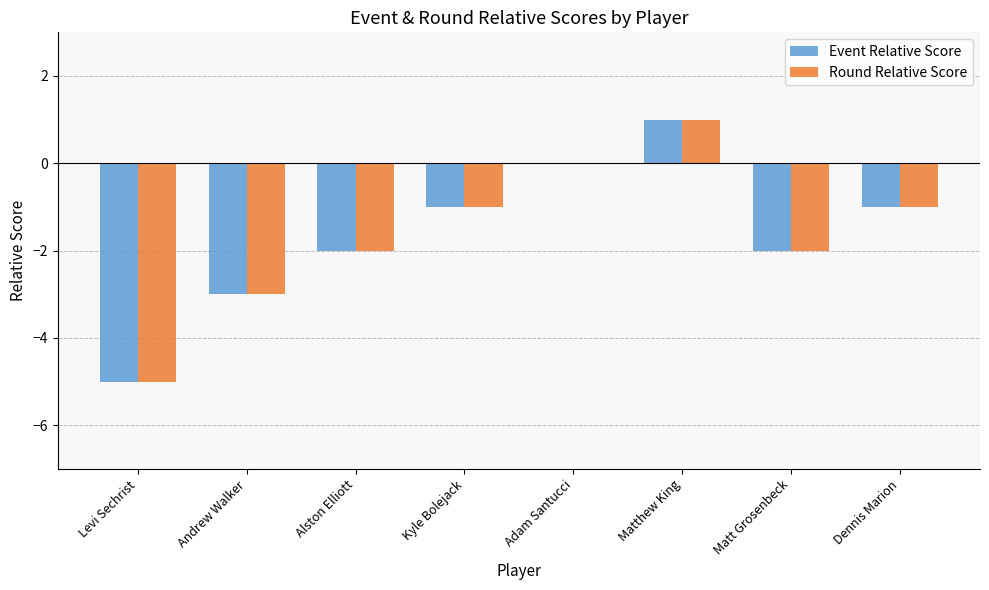

Which category has the highest value in the Event Relative Score series?

Matthew King